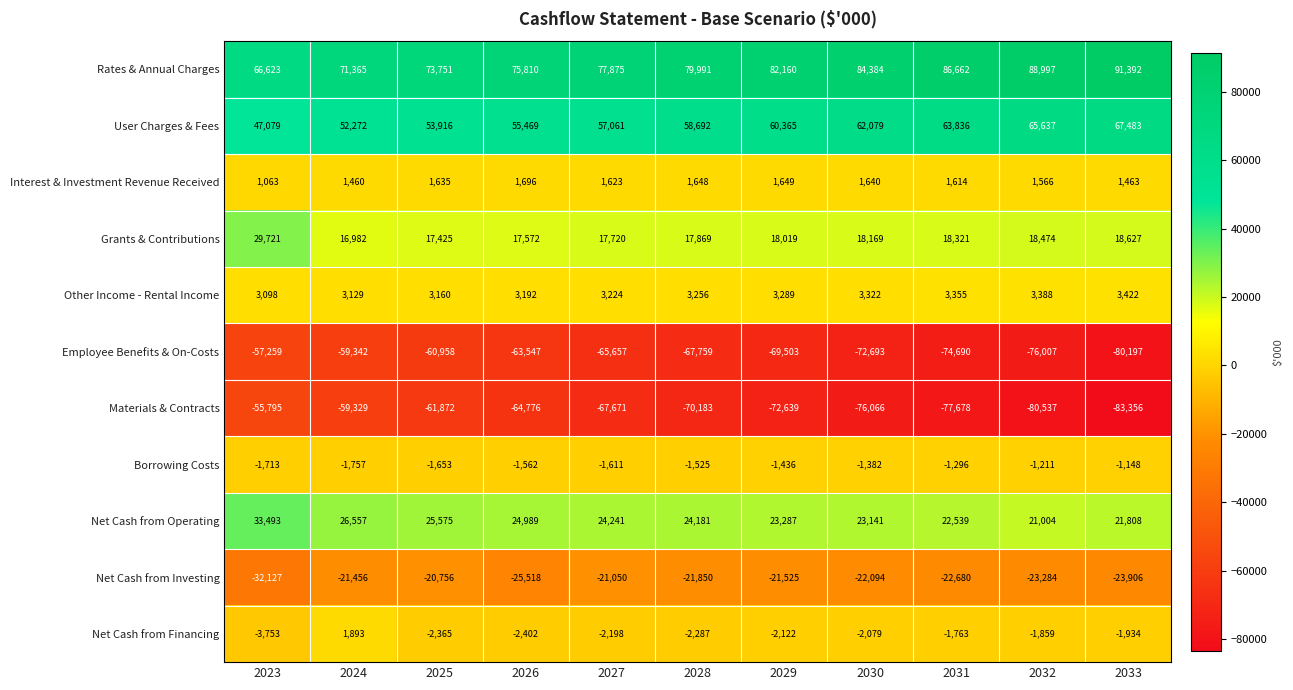

Which series changed the most between 2024 and 2027?

Materials & Contracts